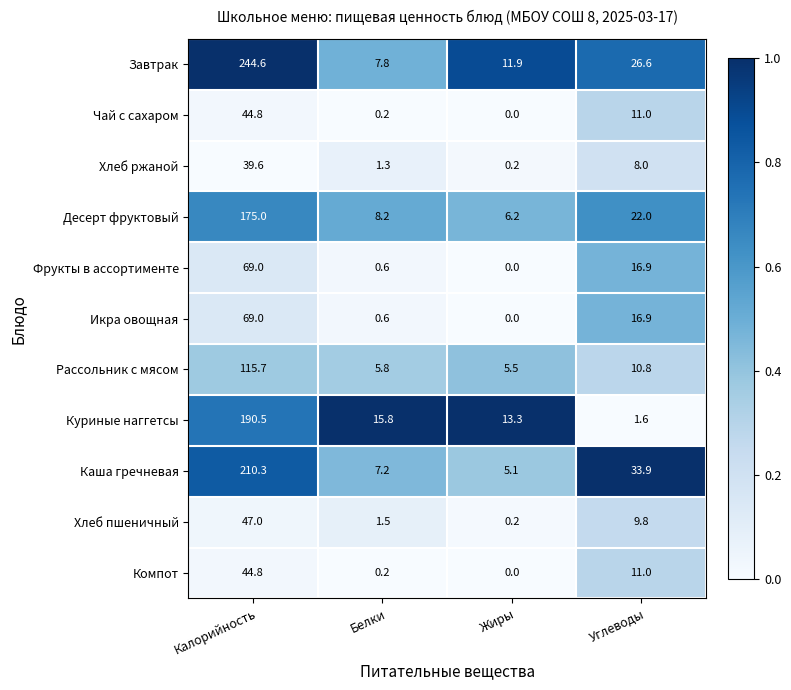

List the labels in order of Чай с сахаром value, smallest first.

Жиры, Белки, Углеводы, Калорийность